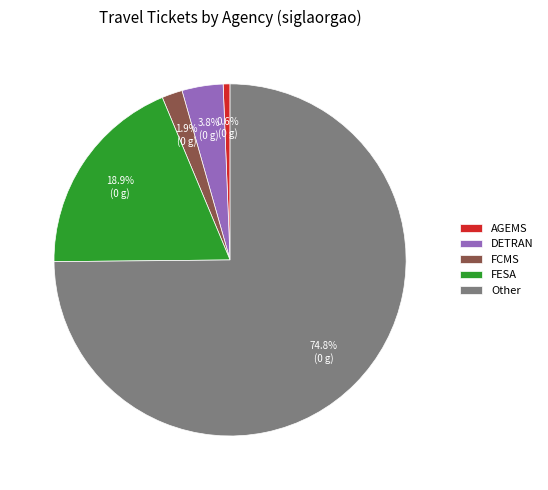

To the nearest percent, what is the combined percentage of FESA and Other?

94%